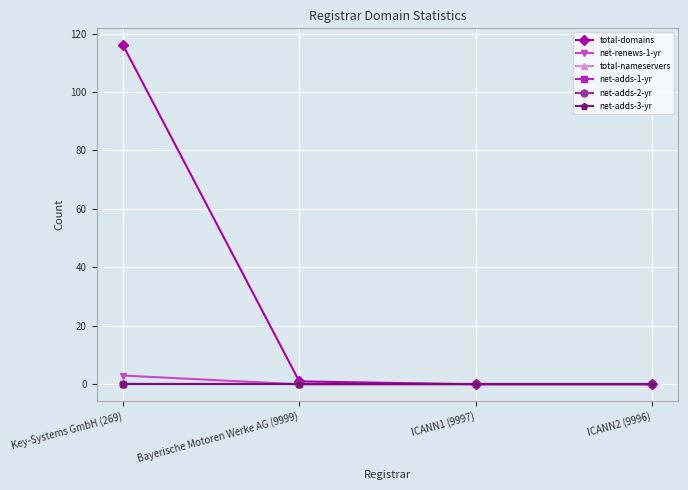

True or false: net-adds-3-yr and total-nameservers intersect in this chart.

False